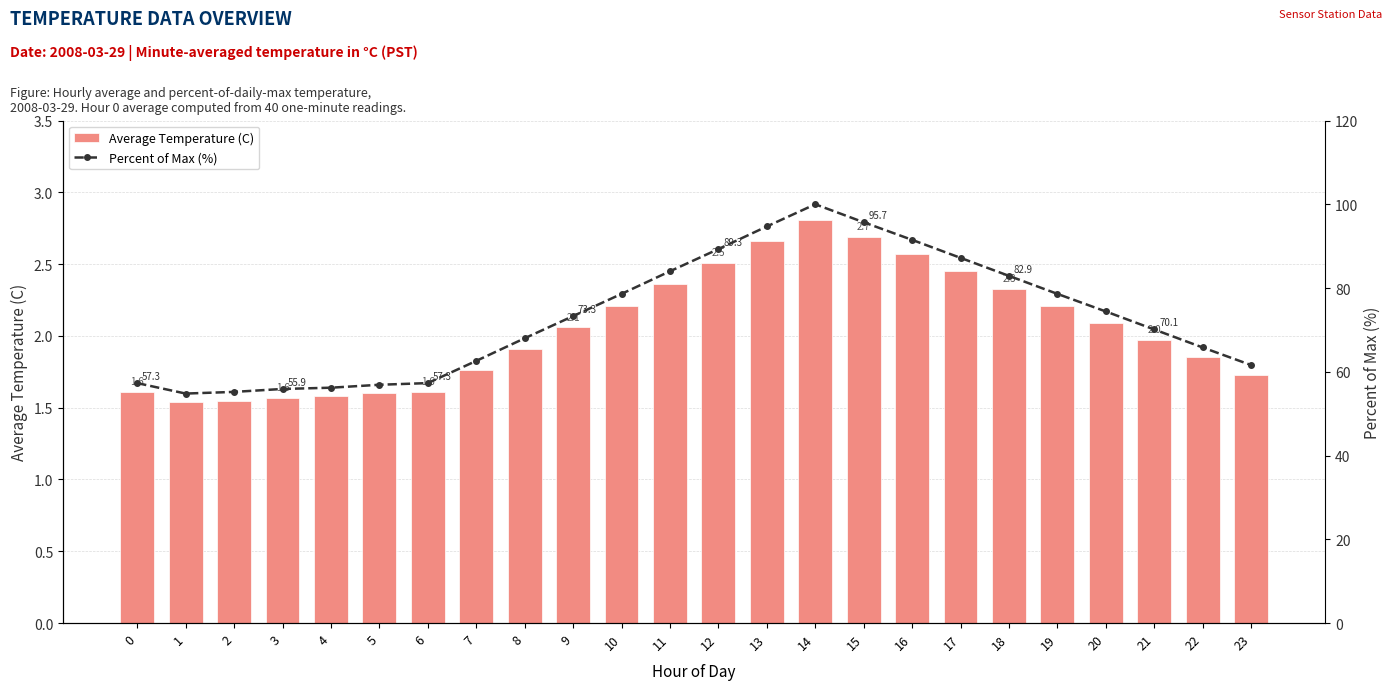

Reading left to right, extract all data points from this chart.

Average Temperature (C): 1.6	1.5	1.6	1.6	1.6	1.6	1.6	1.8	1.9	2.1	2.2	2.4	2.5	2.7	2.8	2.7	2.6	2.5	2.3	2.2	2.1	2.0	1.9	1.7
Percent of Max (%): 57.3	54.8	55.2	55.9	56.2	56.9	57.3	62.6	68.0	73.3	78.6	84.0	89.3	94.7	100.0	95.7	91.5	87.2	82.9	78.6	74.4	70.1	65.8	61.6